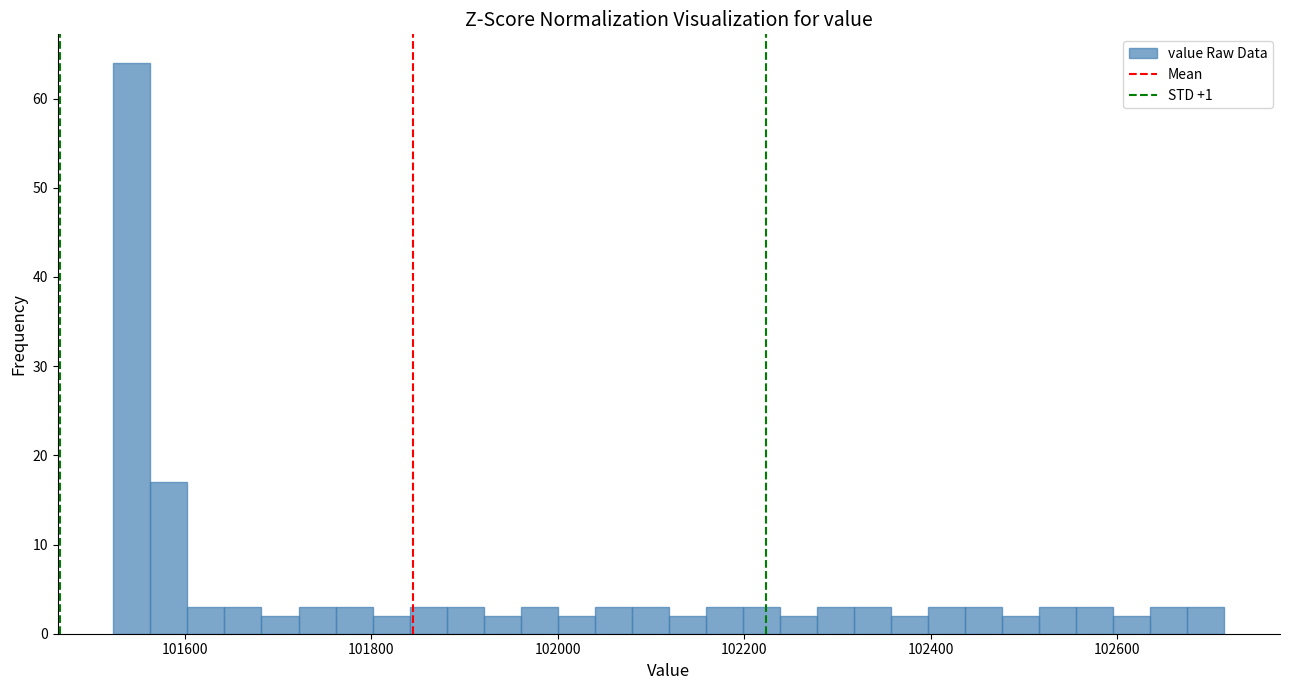

Around what value on the x-axis is the tallest bar? Give the approximate position of its centre, as read against the axis.

101540